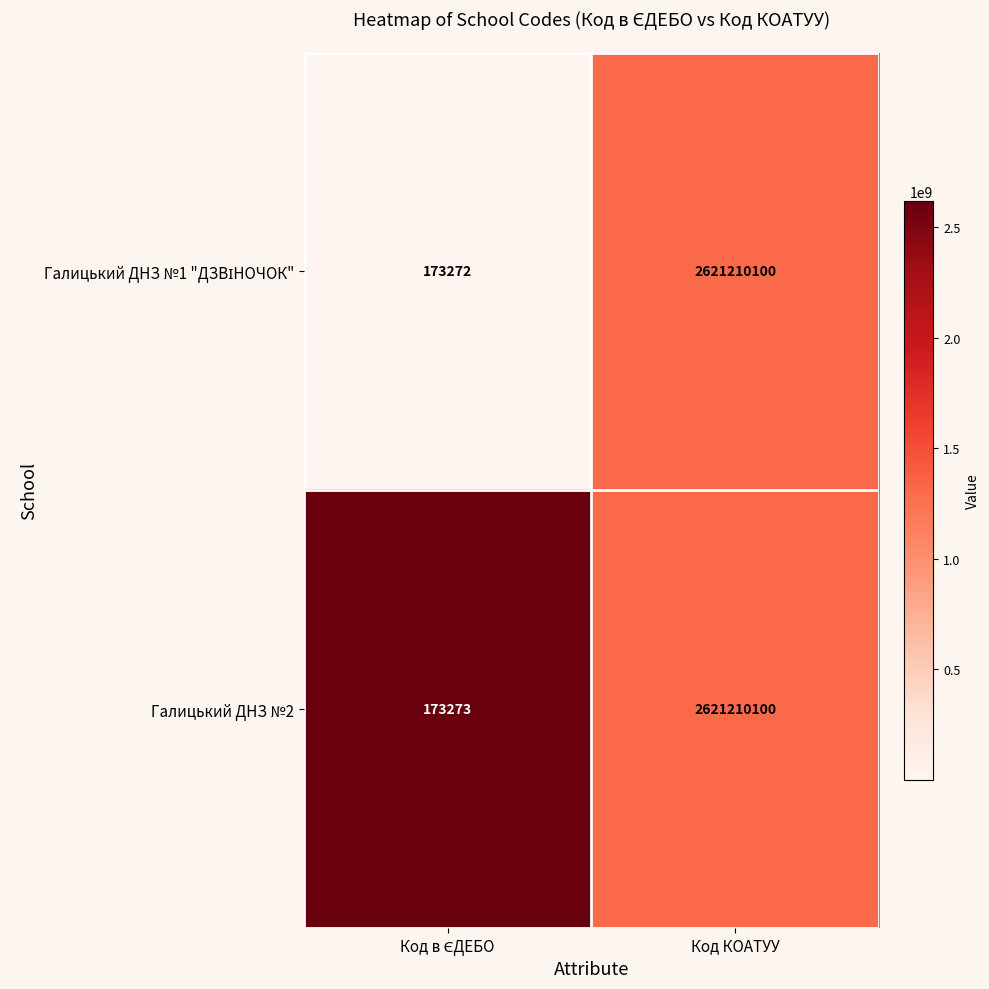

What is the difference between the maximum and minimum values in the Галицький ДНЗ №2 series?

2621036827